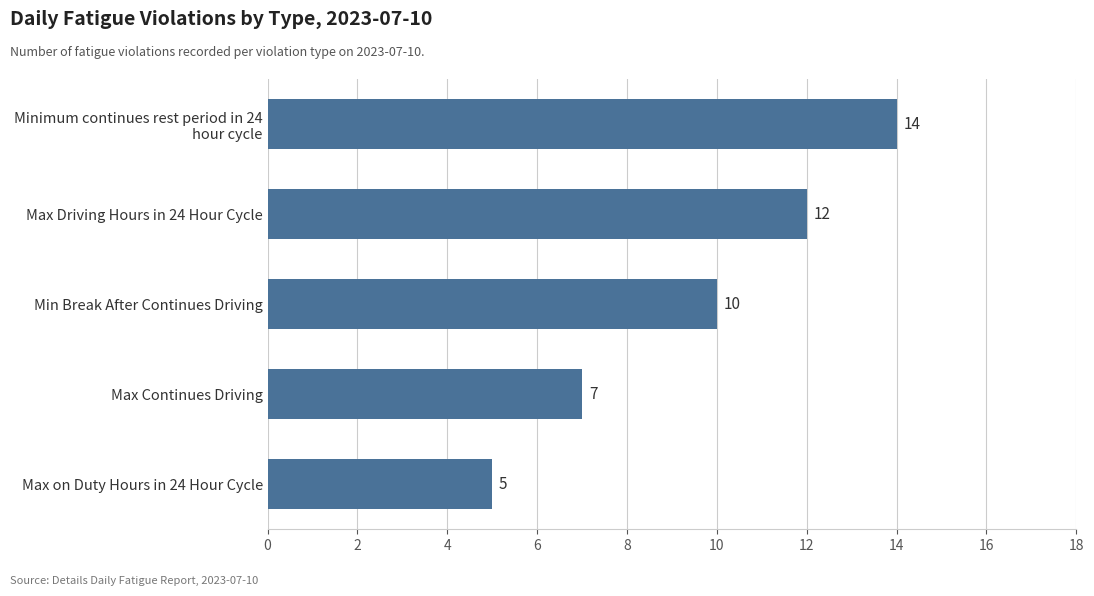

What is the sum of all values?

48